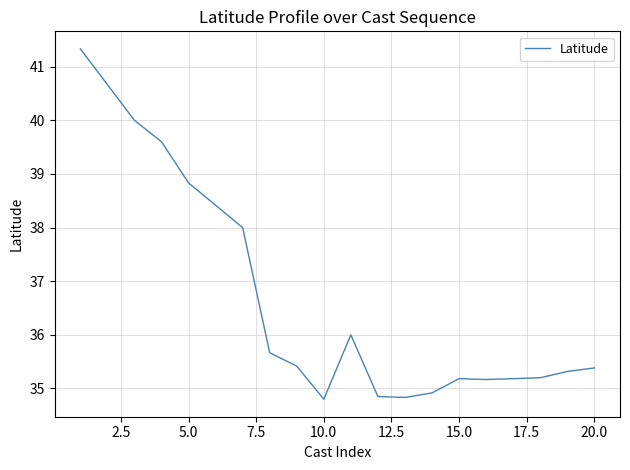

What is the greatest value displayed?

41.3